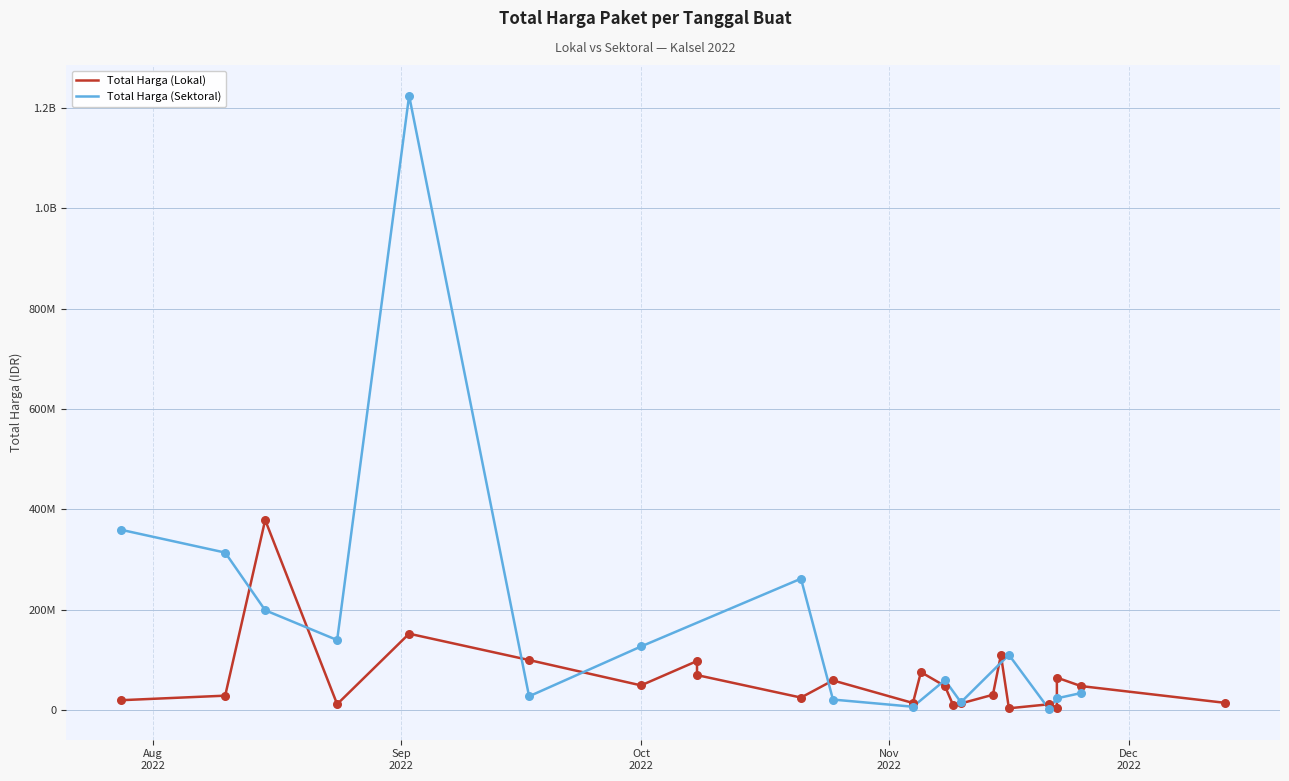

Which series contains the lowest Y value?

Total Harga (Sektoral)